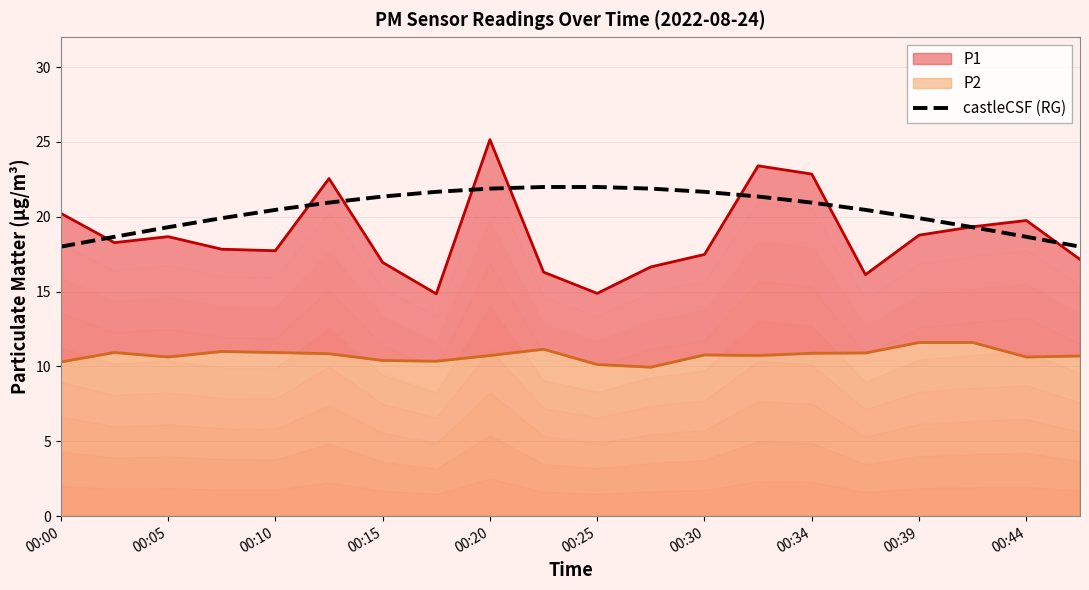

What is the minimum value for castleCSF (RG)?

18.0